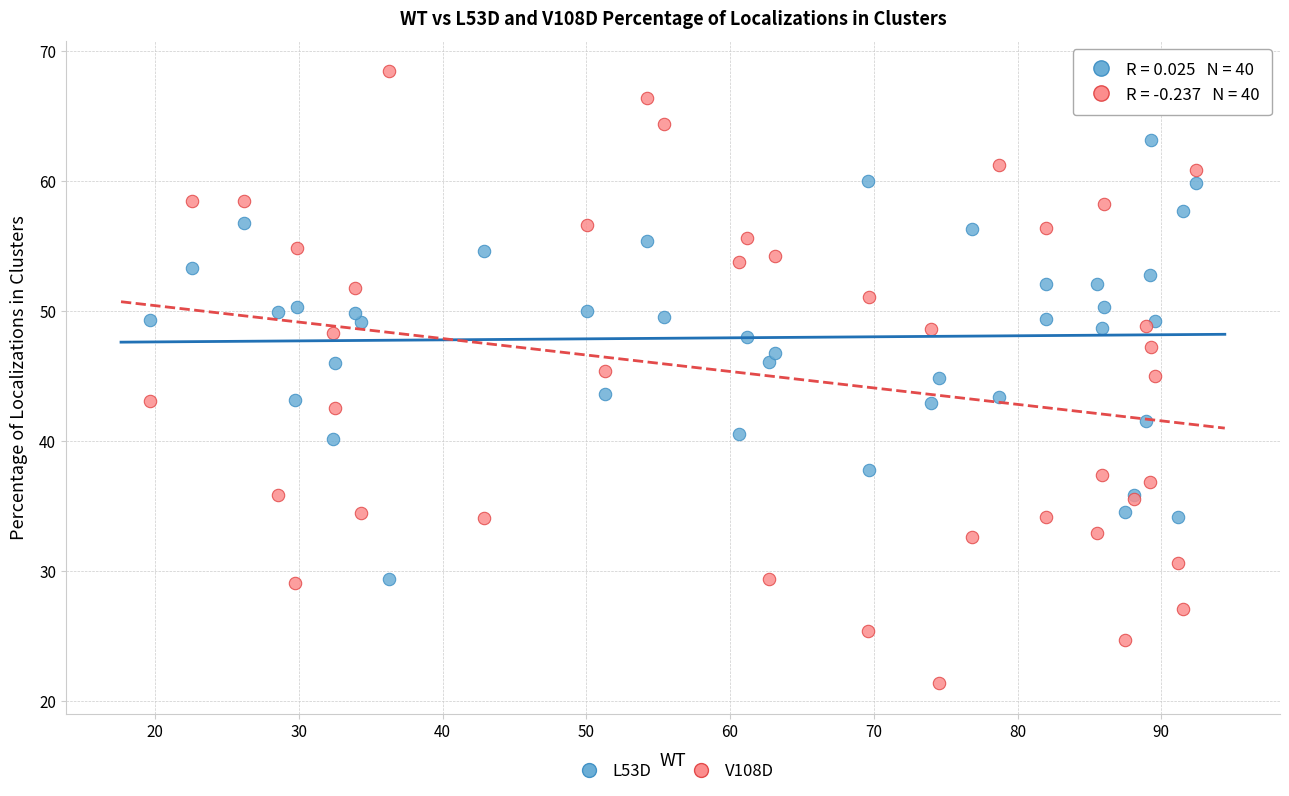

Which series has the largest Y range (max minus min)?

V108D